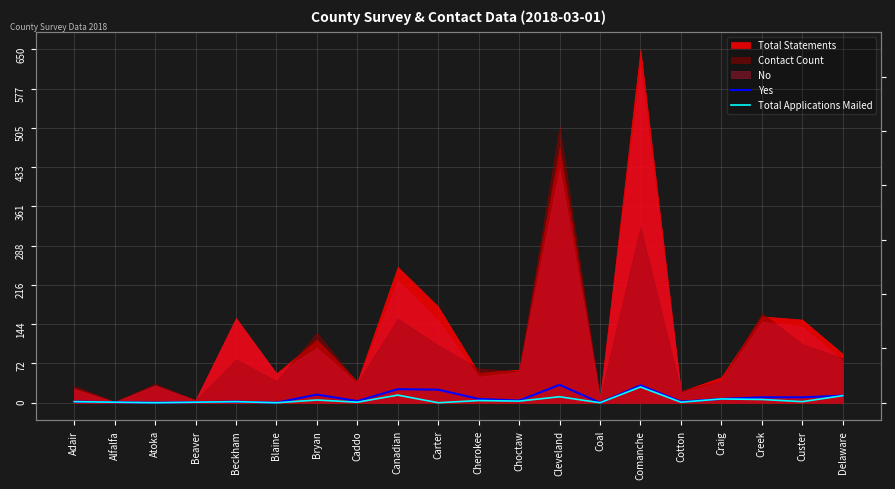

Between Custer and Alfalfa, which is larger?

Custer